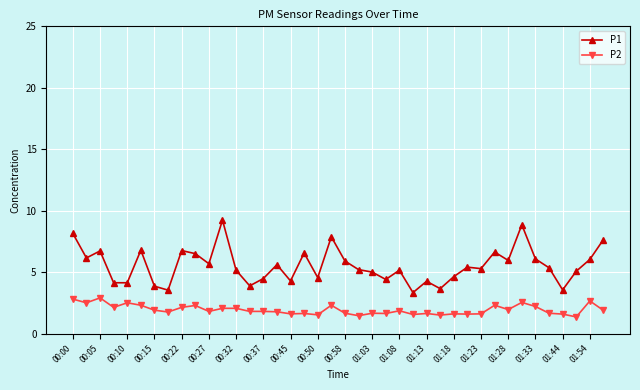

True or false: P1 and P2 intersect in this chart.

False